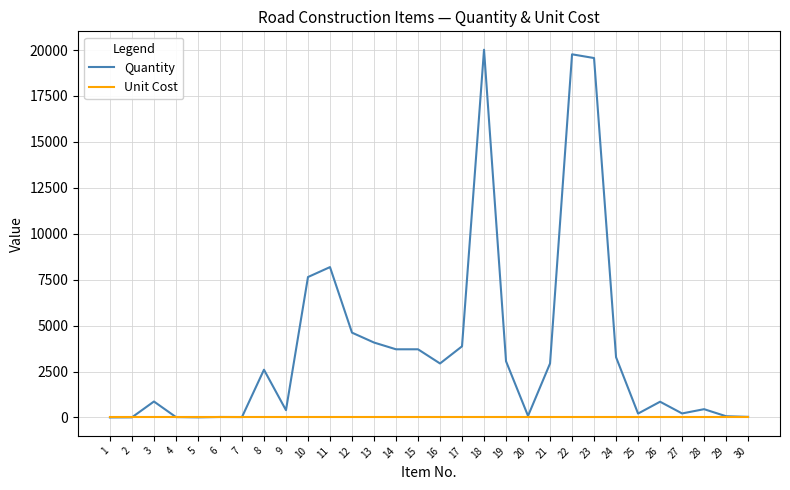

Which series has the largest total across all categories?

Quantity